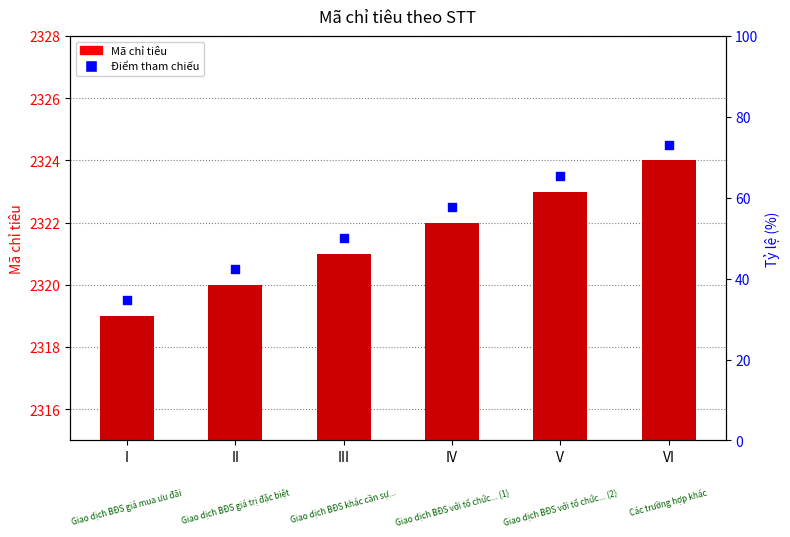

Which series has the largest total across all categories?

Điểm tham chiếu